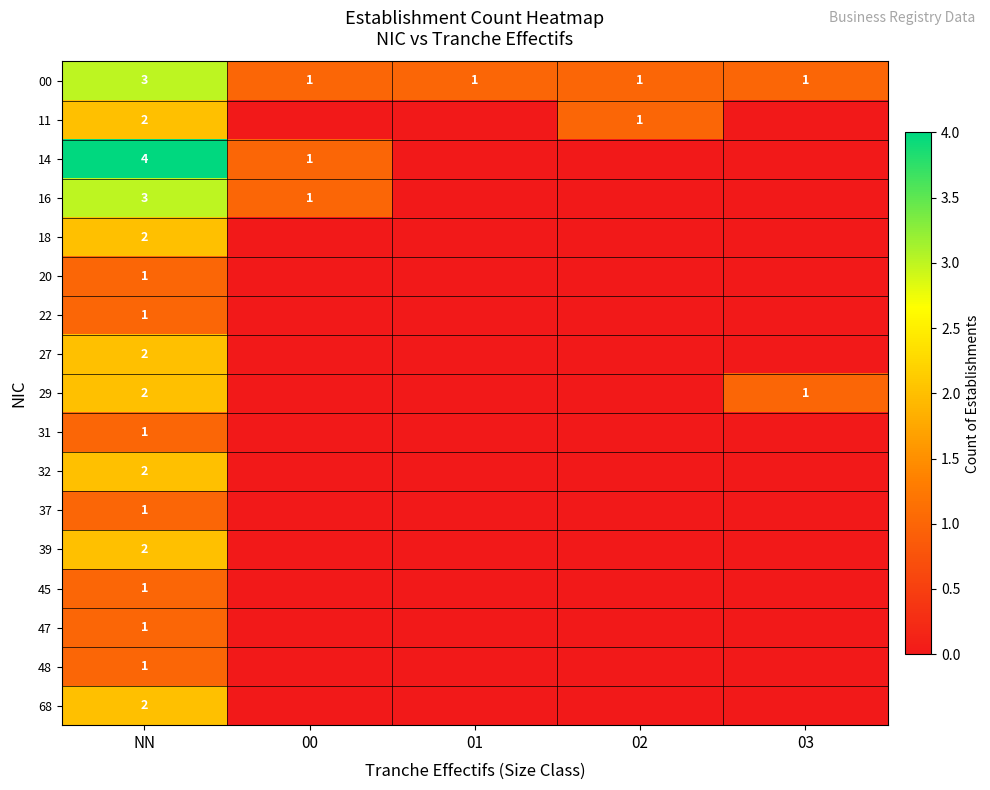

Count the 00 values in the range 1 to 2.

4